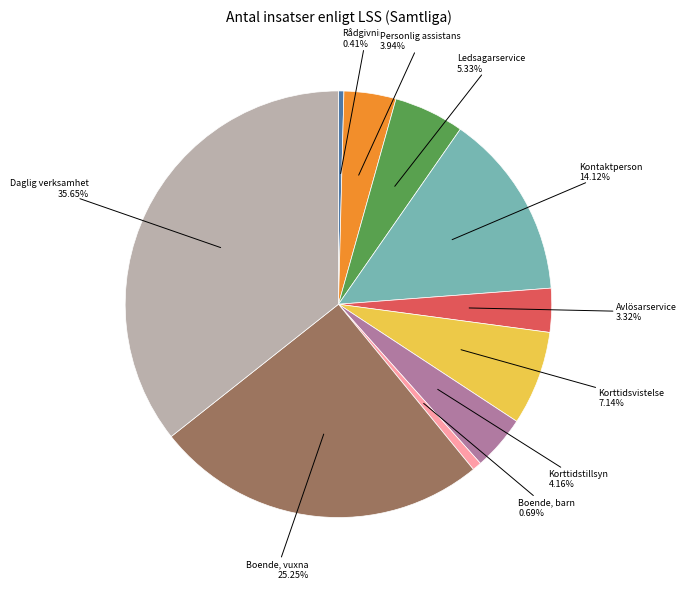

Is there a majority slice in this chart?

No